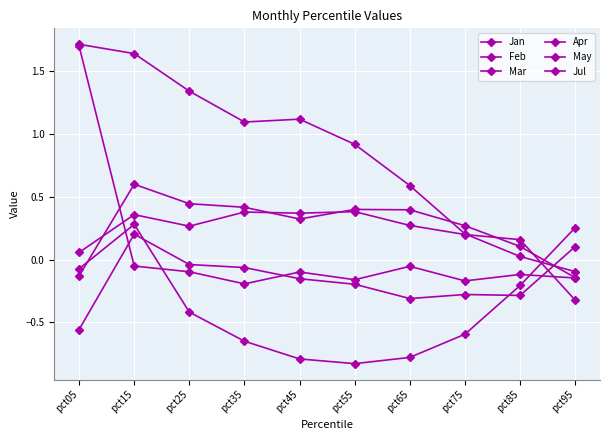

How many lines are shown in the chart?

6